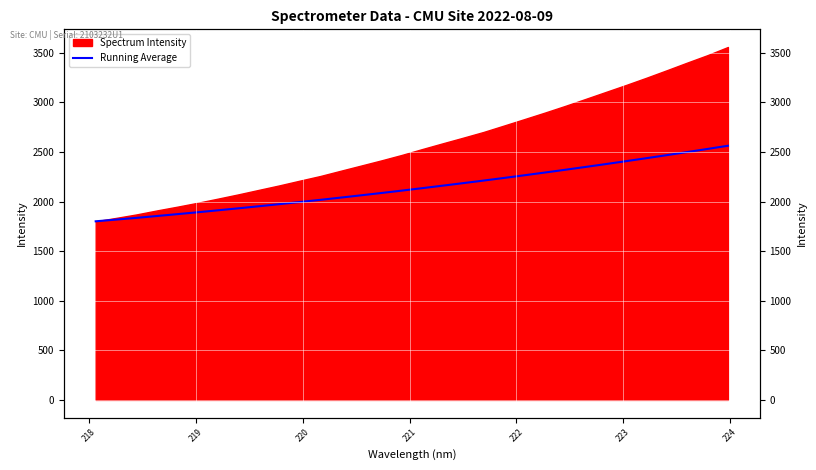

How many data points are less than 2135?

16